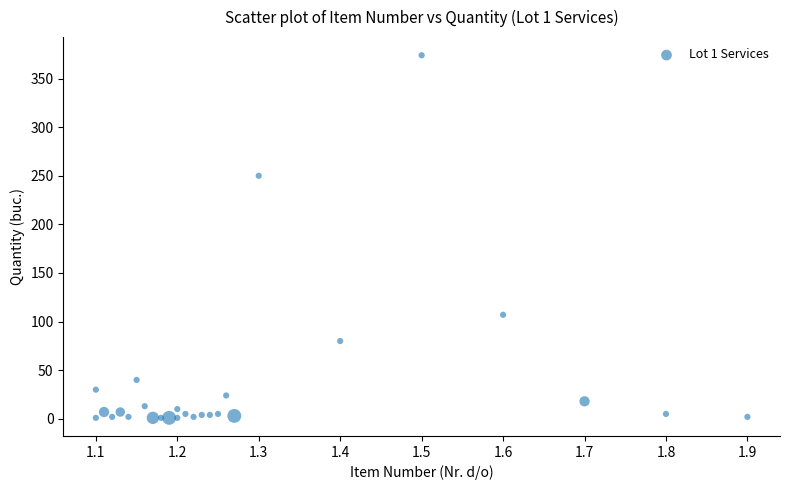

What Y value in the scatter plot is closest to 187?

250